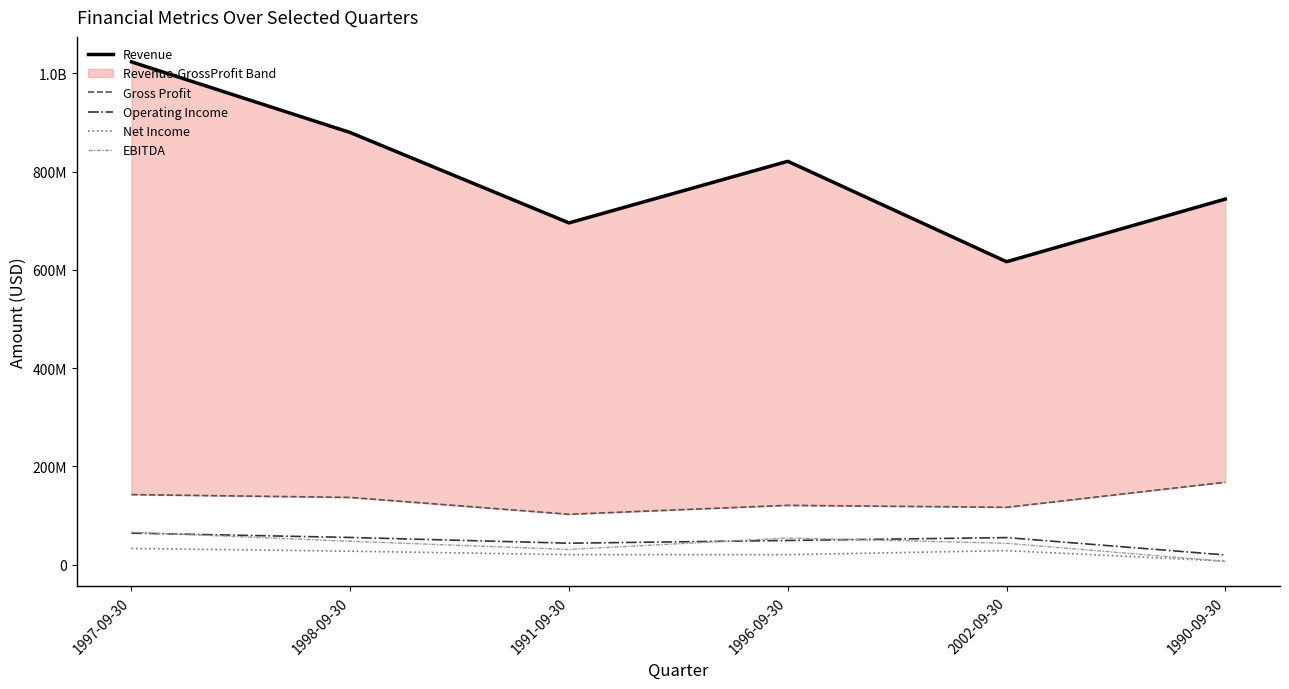

Does the chart have visible grid lines?

No